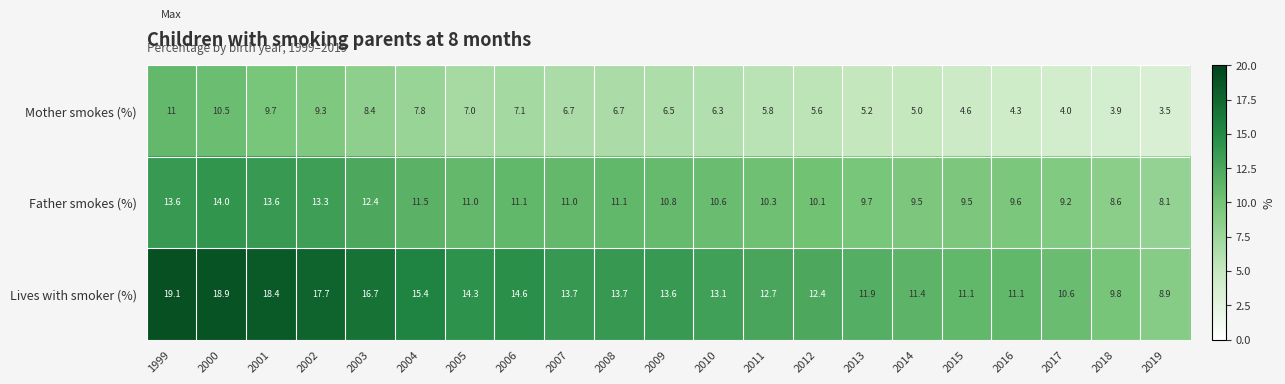

At which category is the sum across all series the highest?

1999